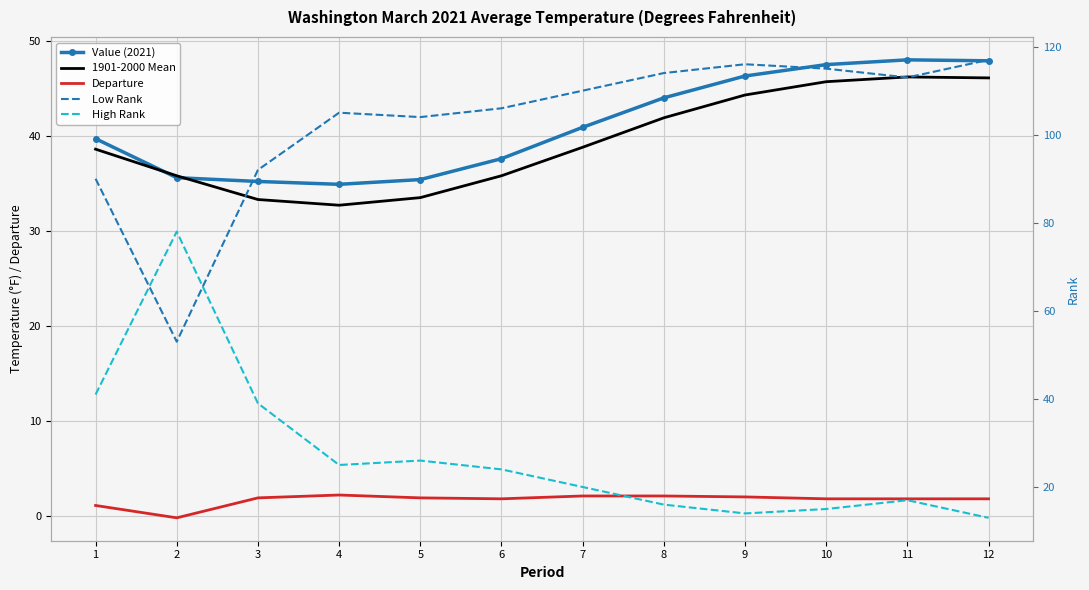

What is the approximate value of 1901-2000 Mean at 4?

32.7